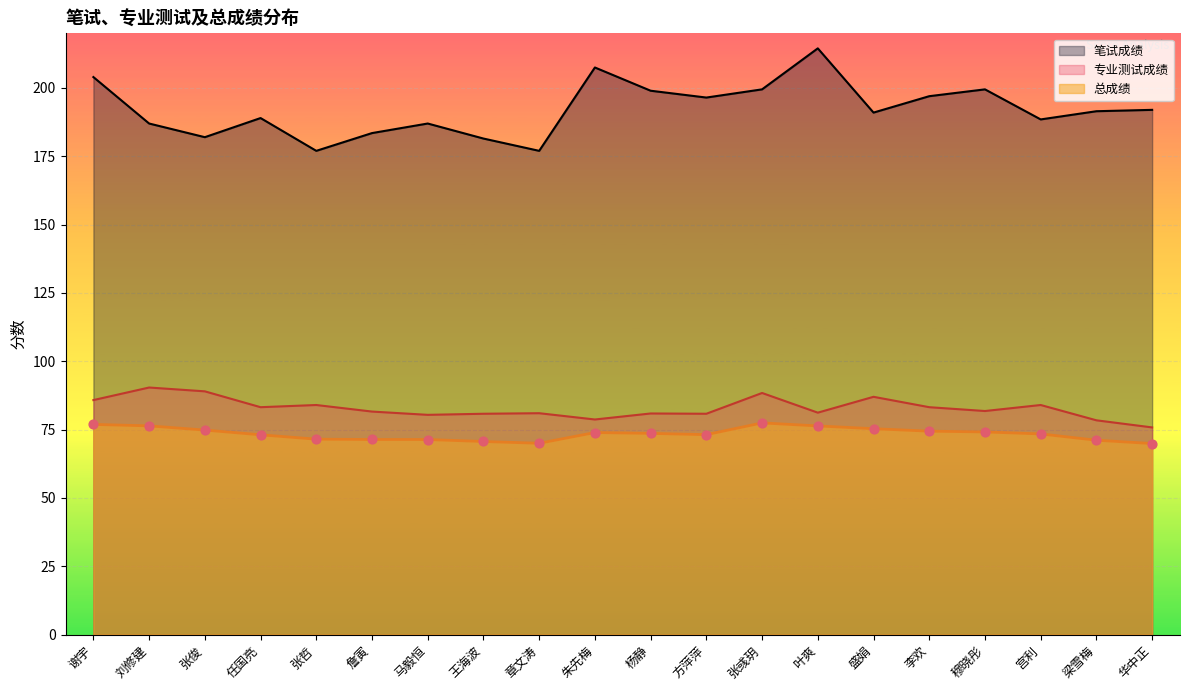

Which series reaches the minimum Y coordinate?

总成绩